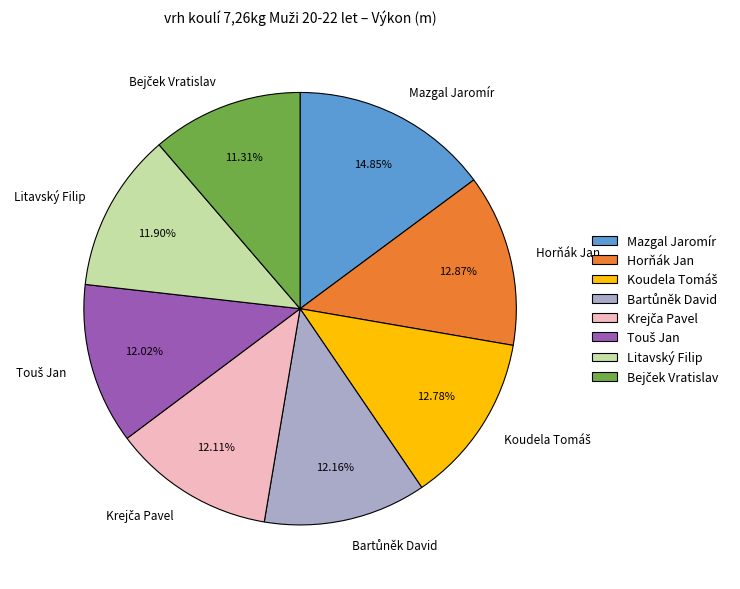

Is there a majority slice in this chart?

No